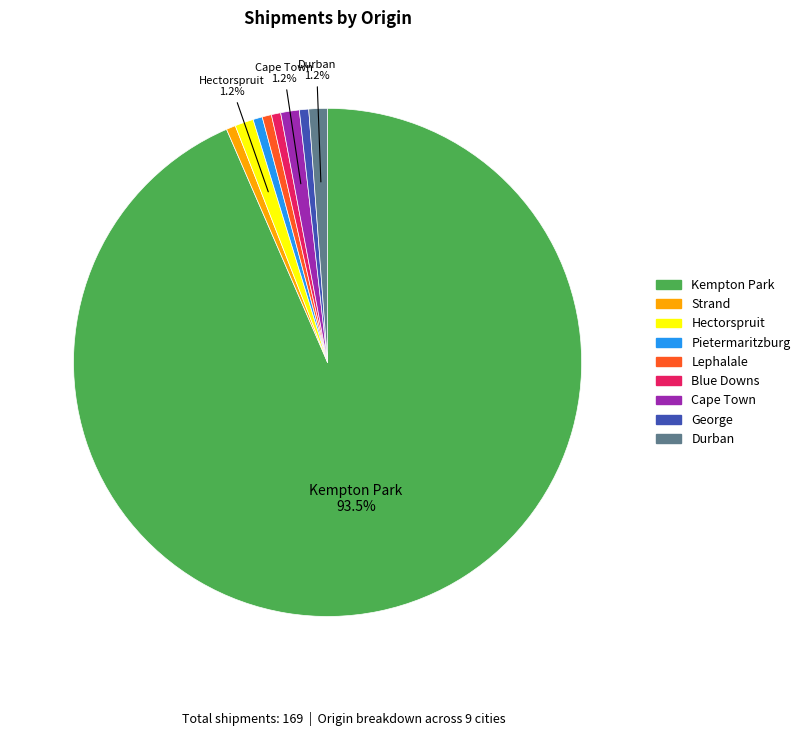

Does Kempton Park represent more than half of the total?

Yes